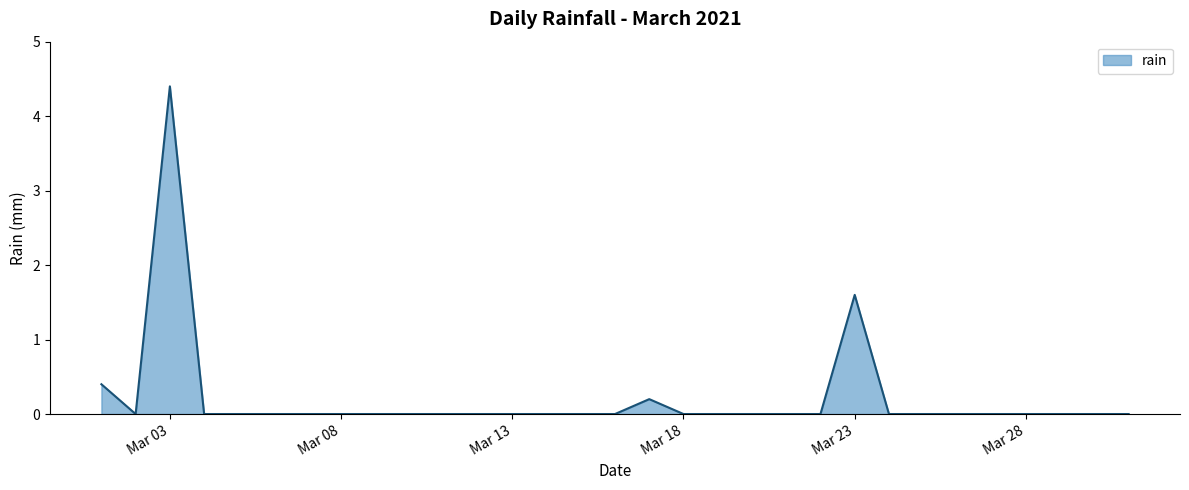

What is the greatest value displayed?

4.4